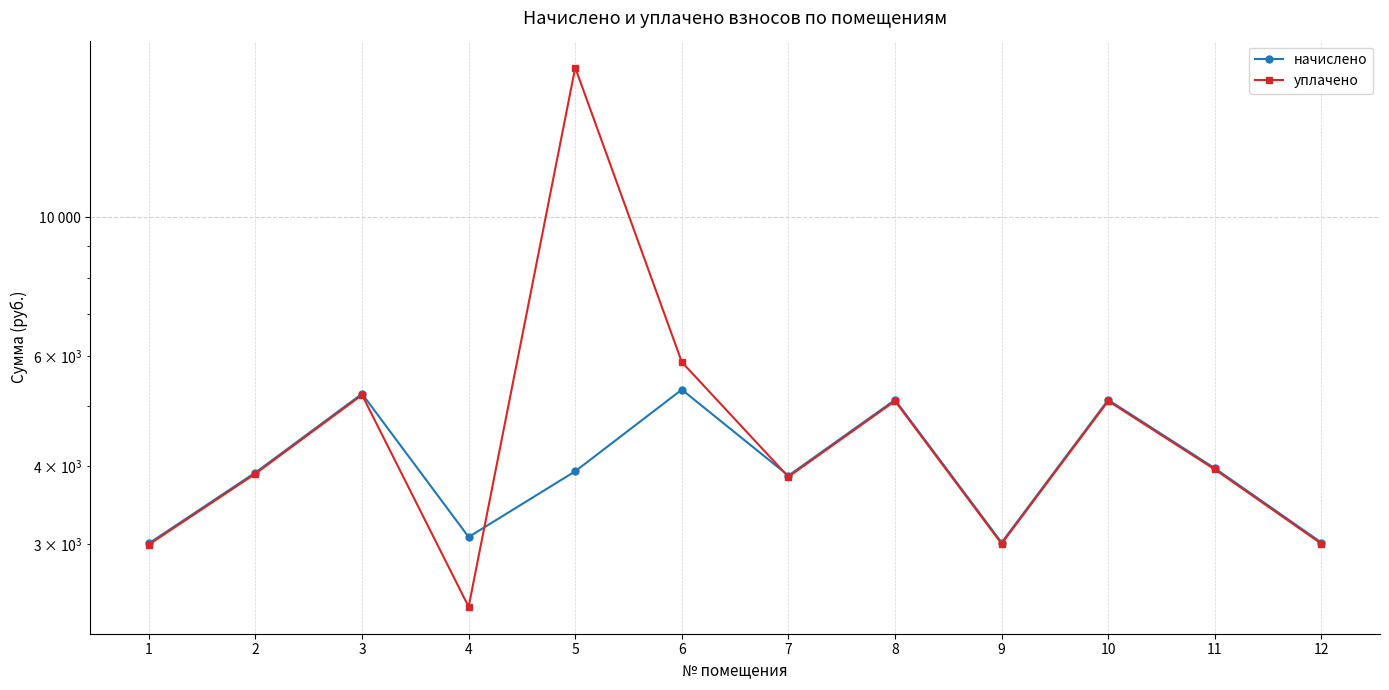

What is the spread (max minus min) of values at 6?

566.6